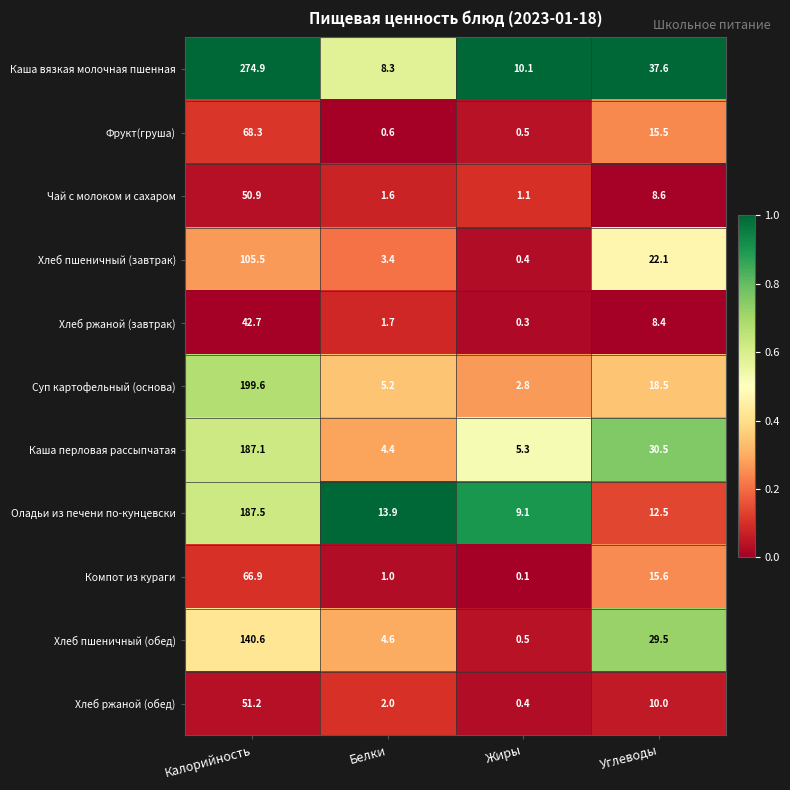

Is it true that Хлеб пшеничный (завтрак) equals 6.1 at Белки?

False